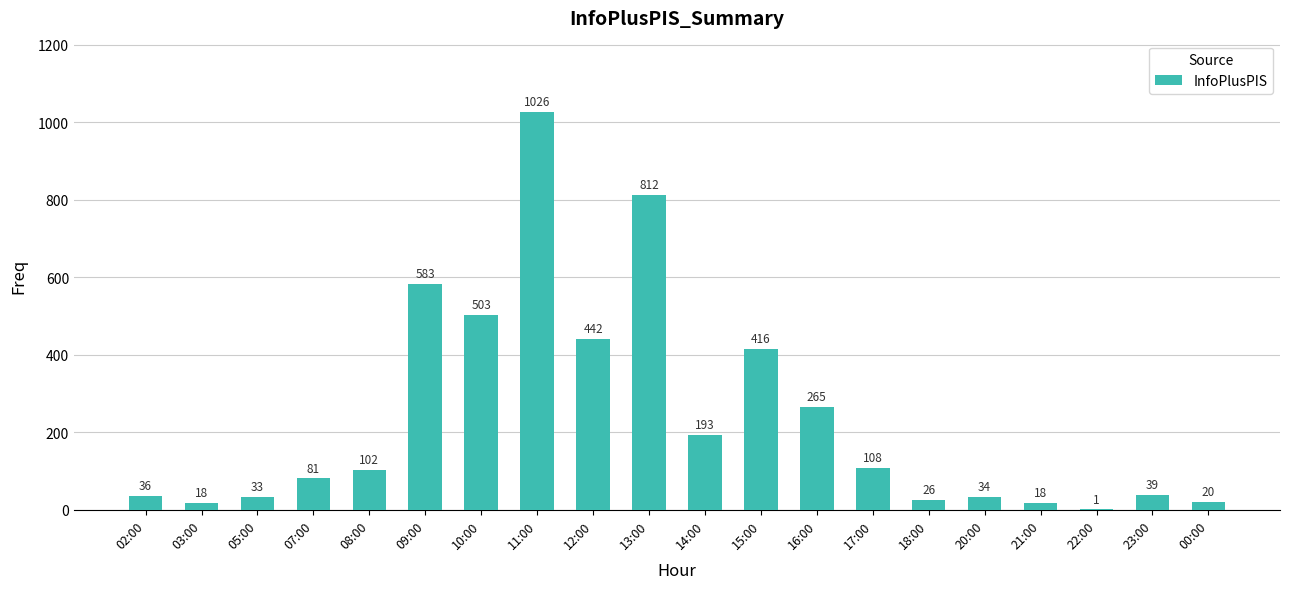

Reading left to right, transcribe all the data shown in this chart.

02:00=36	03:00=18	05:00=33	07:00=81	08:00=102	09:00=583	10:00=503	11:00=1026	12:00=442	13:00=812	14:00=193	15:00=416	16:00=265	17:00=108	18:00=26	20:00=34	21:00=18	22:00=1	23:00=39	00:00=20